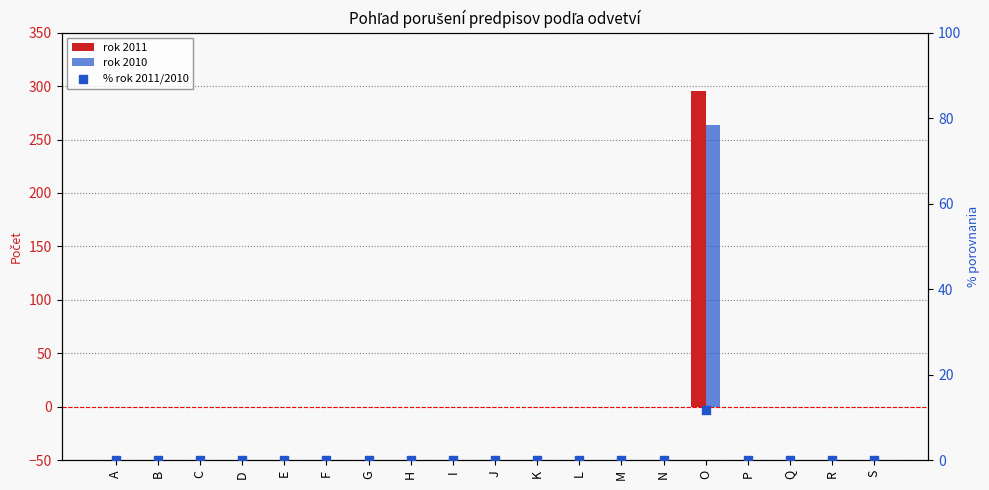

At which category is the sum across all series the highest?

O